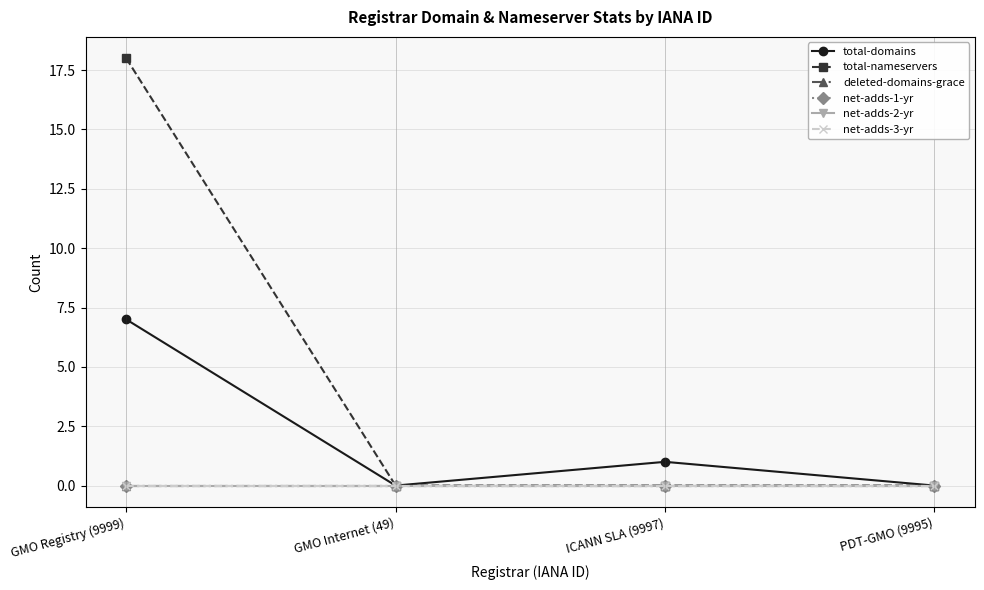

Does the chart have visible grid lines?

Yes